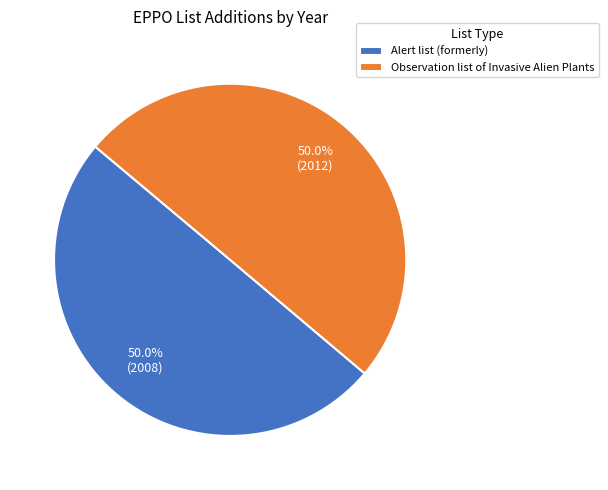

What is the ratio of the value at Observation list of Invasive Alien Plants to the value at Alert list (formerly)?

1.0